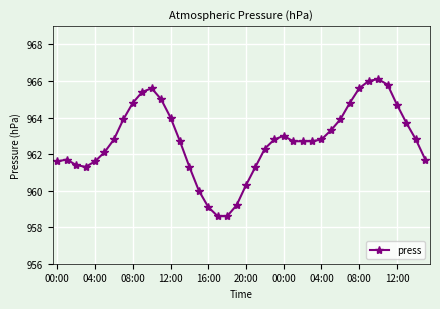

True or false: there are more than 2 points higher than both neighbors.

True